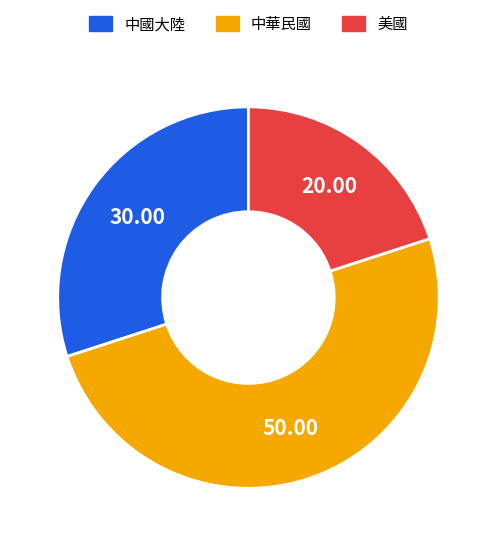

The 中華民國 slice represents 45% of the pie. True or false?

False